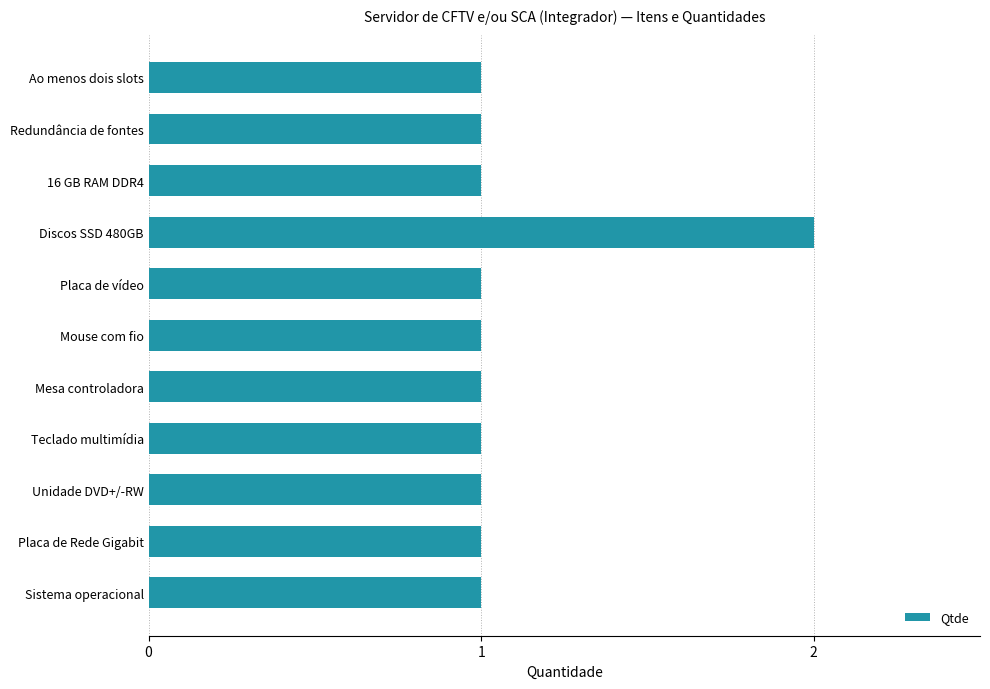

Reading top to bottom, list all the values displayed in this chart.

Ao menos dois slots=1	Redundância de fontes=1	16 GB RAM DDR4=1	Discos SSD 480GB=2	Placa de vídeo=1	Mouse com fio=1	Mesa controladora=1	Teclado multimídia=1	Unidade DVD+/-RW=1	Placa de Rede Gigabit=1	Sistema operacional=1